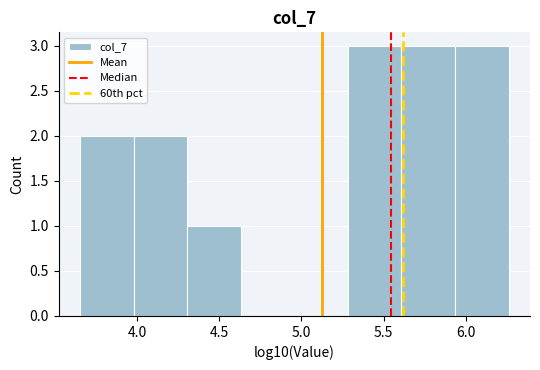

Reading left to right, transcribe this chart: for each bar, give the range it covers on the x-axis and its height. Neither the bar edges nor the heights are printed on the chart, so give them approximately, as read against the axes.

3.65 to 4.00: 2
4.00 to 4.30: 2
4.30 to 4.65: 1
4.65 to 4.95: 0
4.95 to 5.30: 0
5.30 to 5.60: 3
5.60 to 5.95: 3
5.95 to 6.25: 3